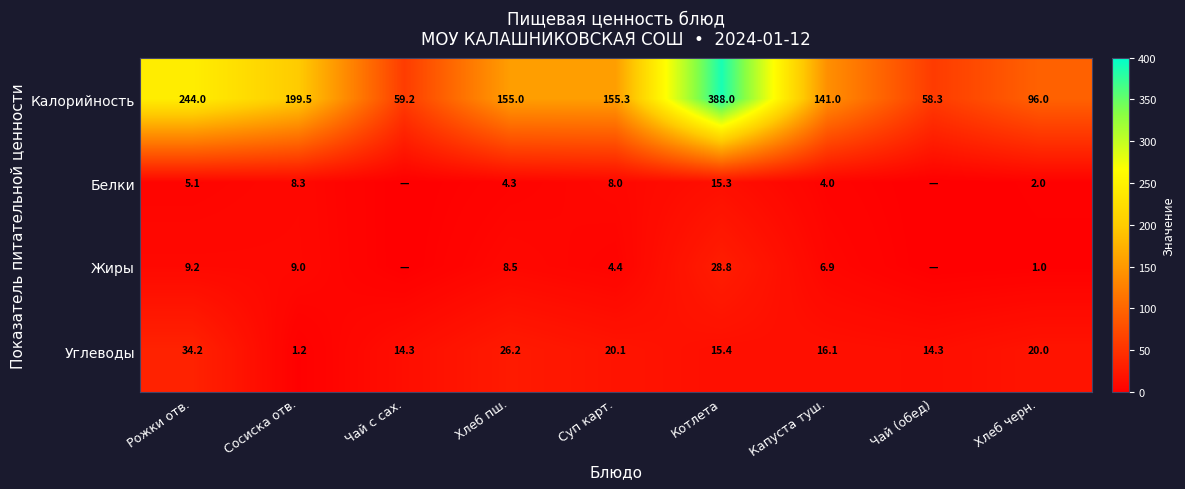

What is the maximum value for Углеводы?

34.2